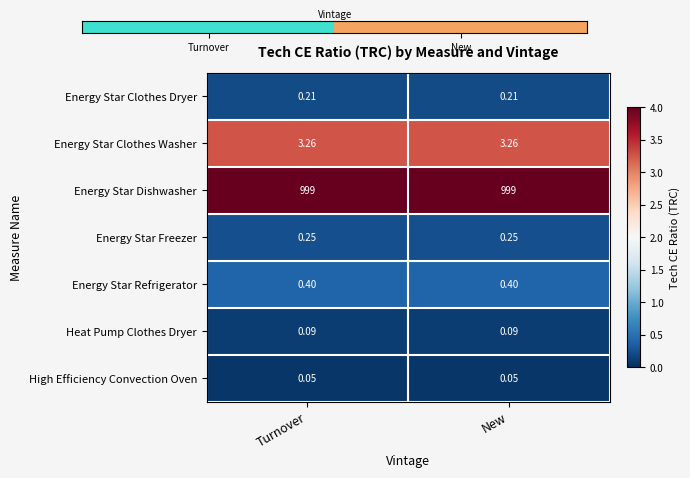

Is the value of Energy Star Clothes Washer at New greater than the value of Energy Star Refrigerator at Turnover?

Yes